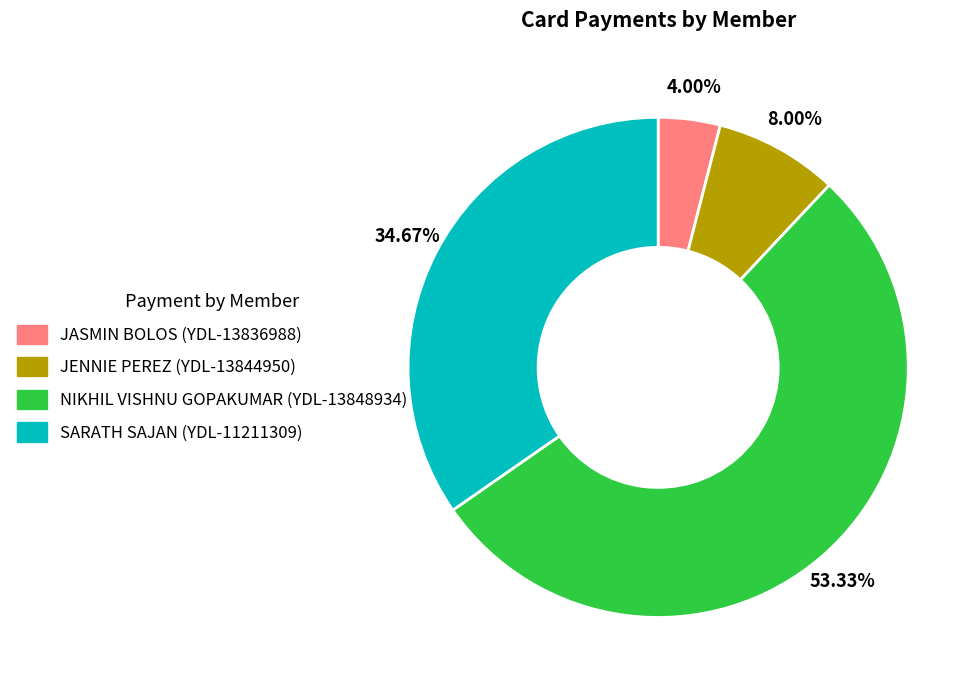

To the nearest percent, what is the difference between the JENNIE PEREZ (YDL-13844950) and JASMIN BOLOS (YDL-13836988) slice percentages?

4%